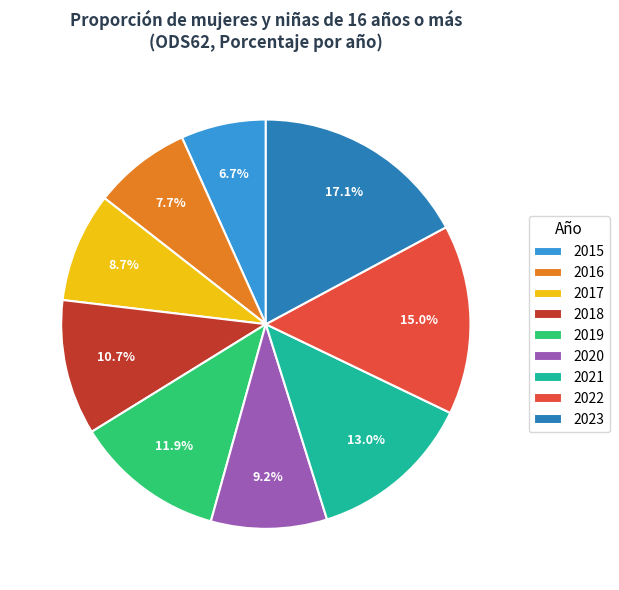

Combined, do 2019 and 2018 account for over 50%?

No